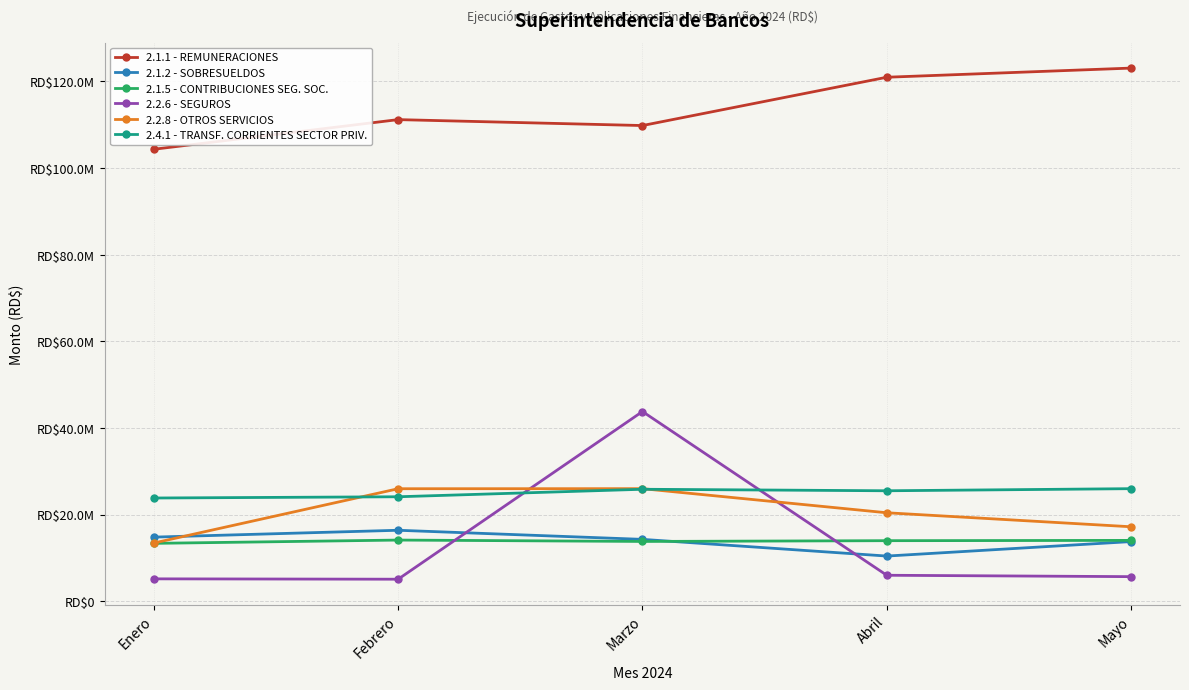

In 2.2.8 - OTROS SERVICIOS, how many points are higher than both neighbors (excluding endpoints)?

1